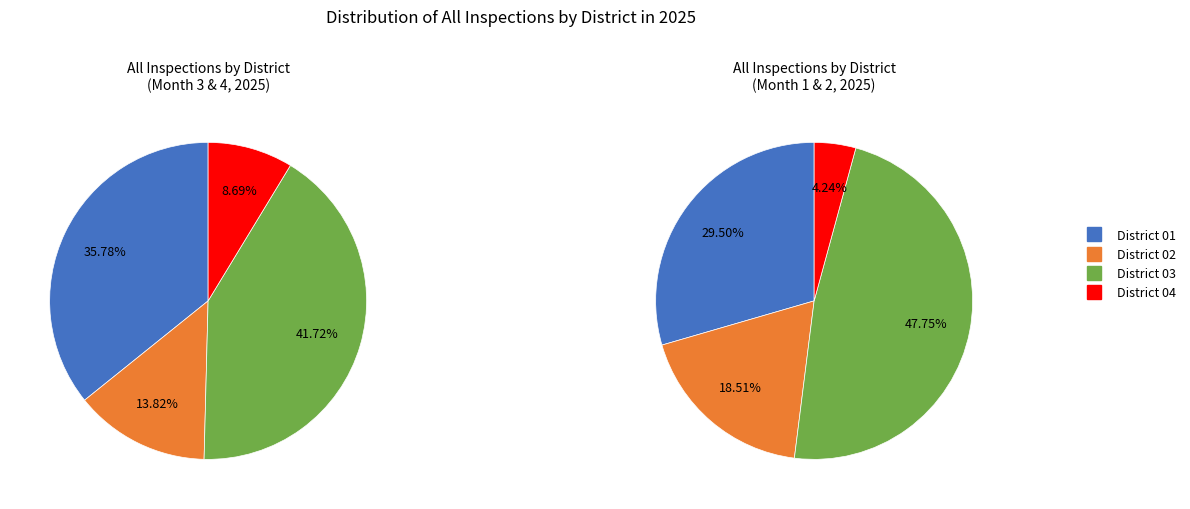

To the nearest percent, what is the average slice percentage?

25%